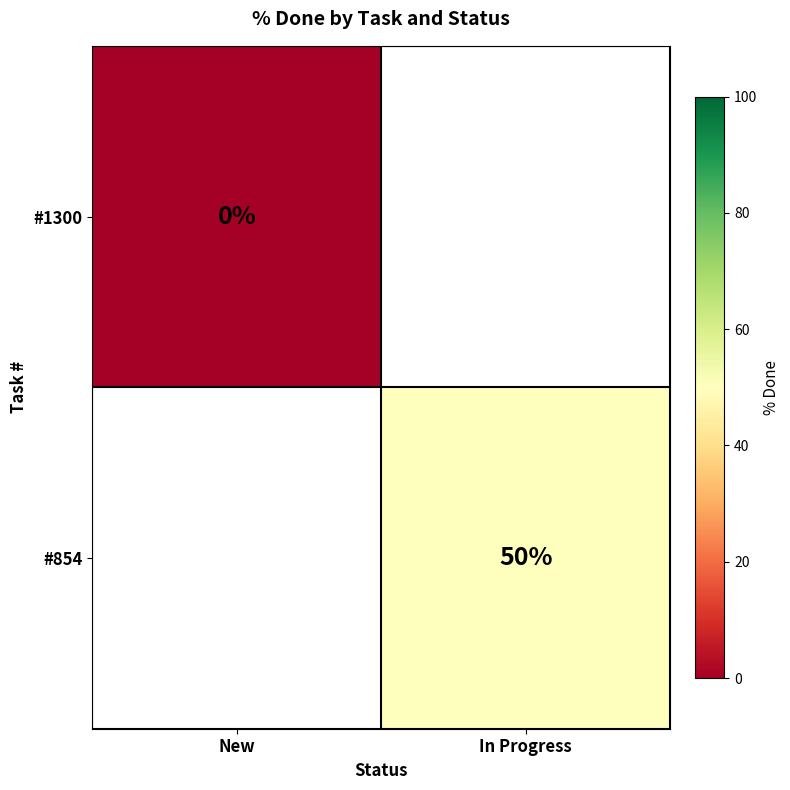

How many series are shown in this chart?

2